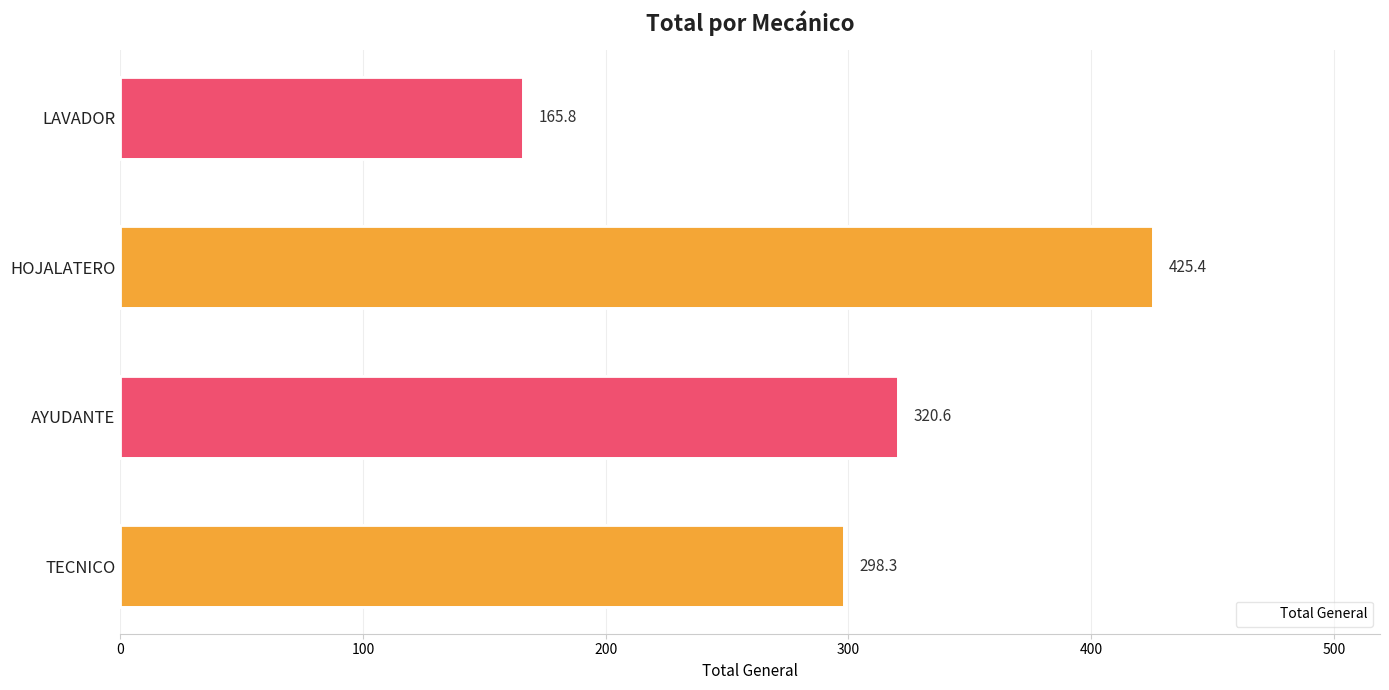

What is the sum of all values?

1210.1